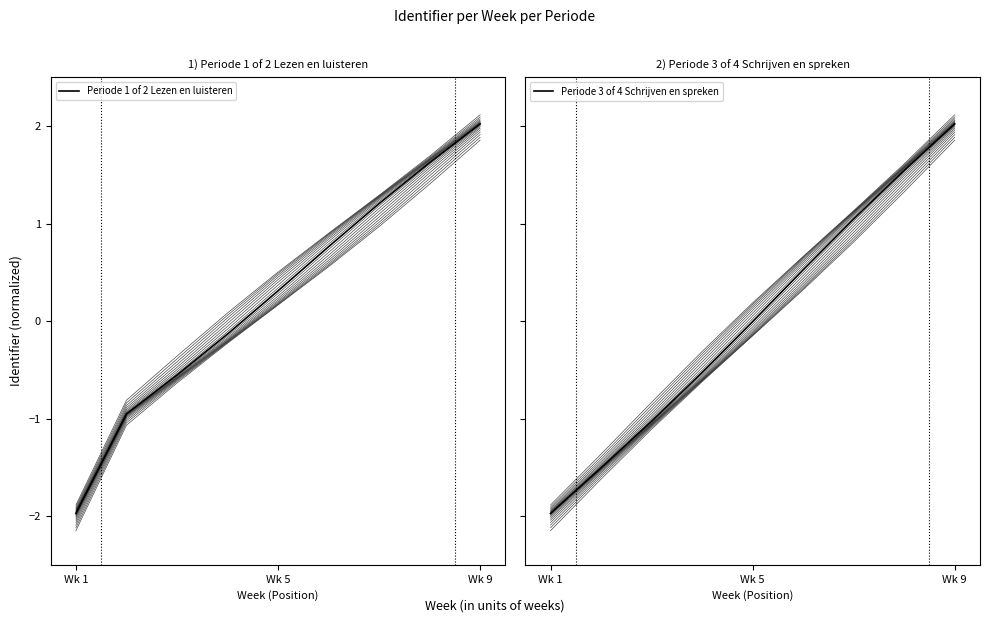

True or false: Periode 3 of 4 Schrijven en spreken has a value of -2.0 at Wk 1.

True